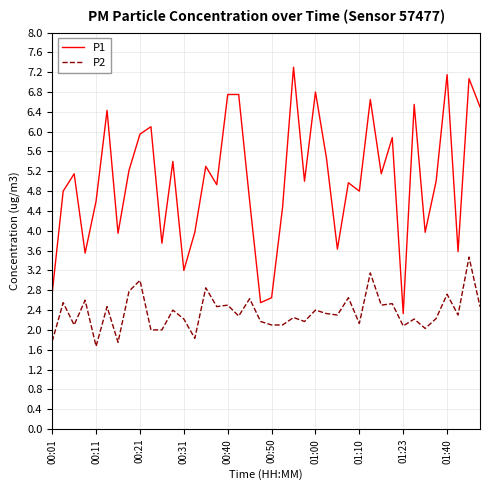

What are all the series names shown in the legend?

P1, P2